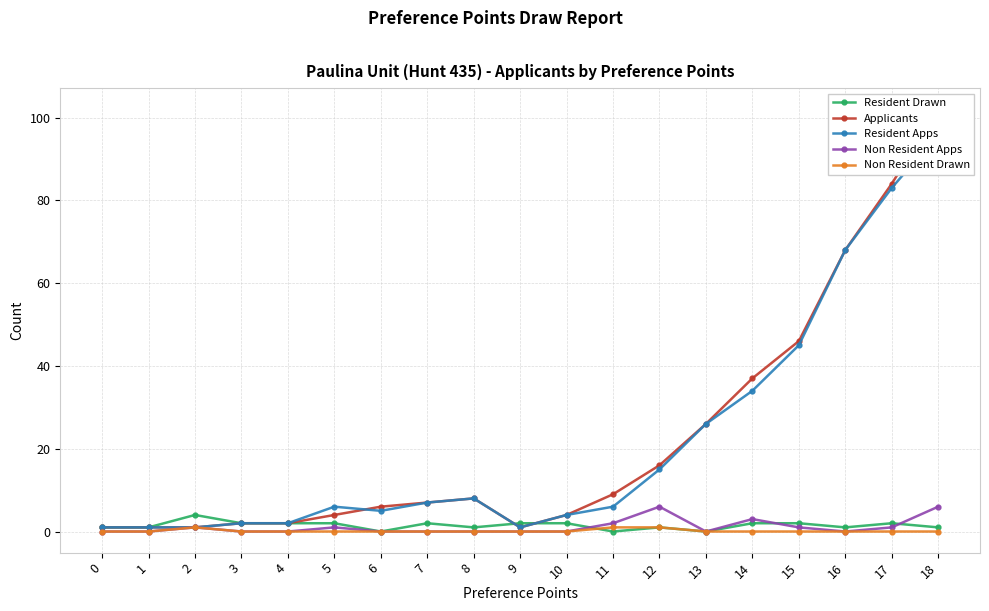

True or false: Non Resident Apps and Non Resident Drawn cross at least once.

False